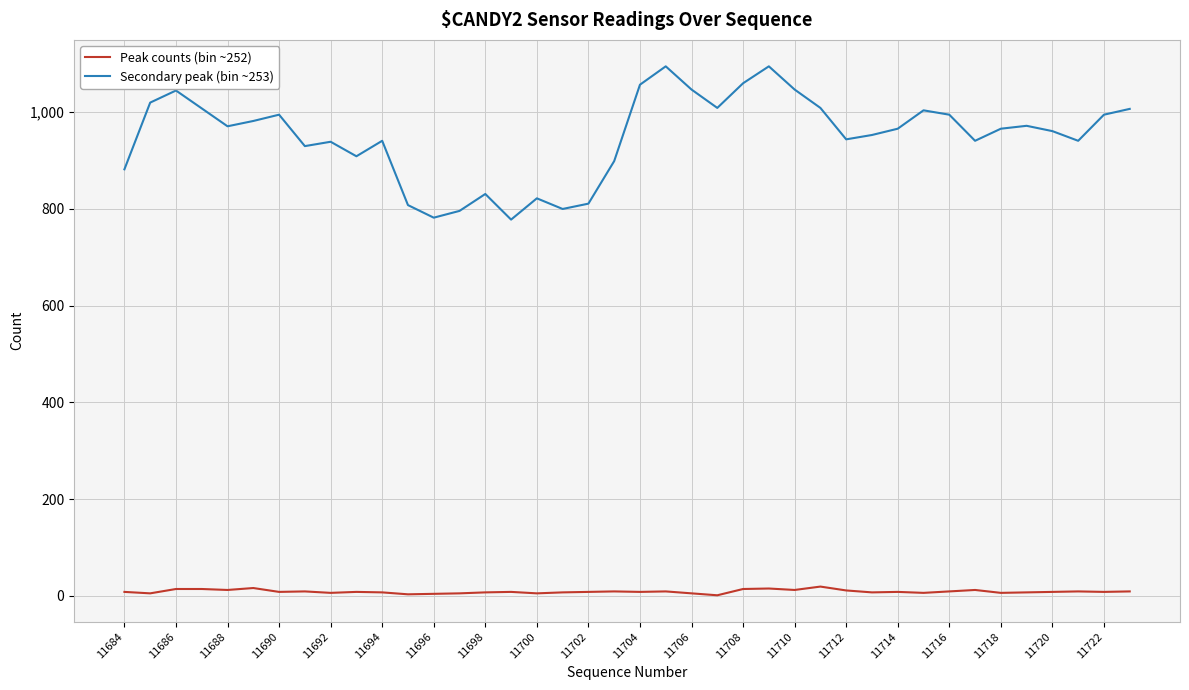

True or false: Secondary peak (bin ~253) and Peak counts (bin ~252) cross at least once.

False